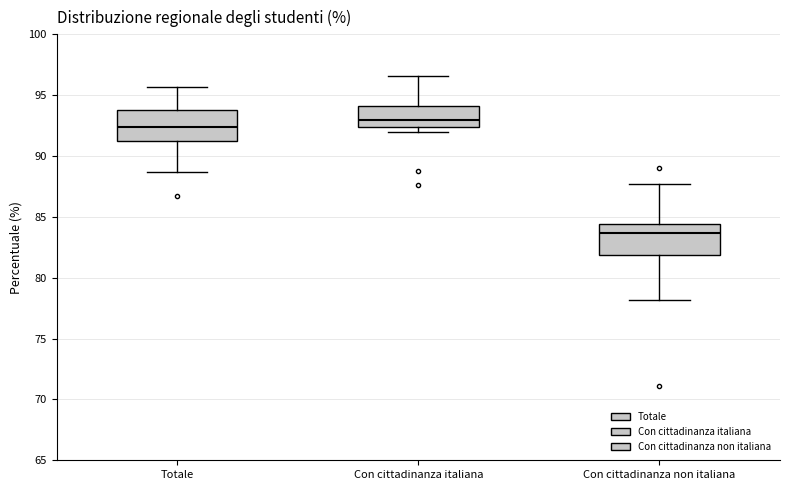

Which box's median line is the highest?

Con cittadinanza italiana